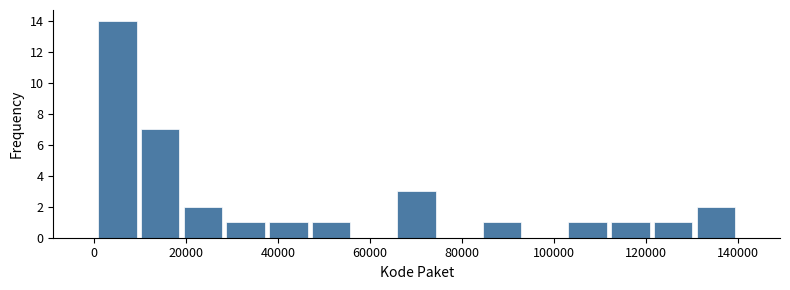

How tall is the bar that spans 102000 to 112000 on the x-axis? Neither the bar edges nor the heights are printed on the chart, so give them approximately, as read against the axes.

1